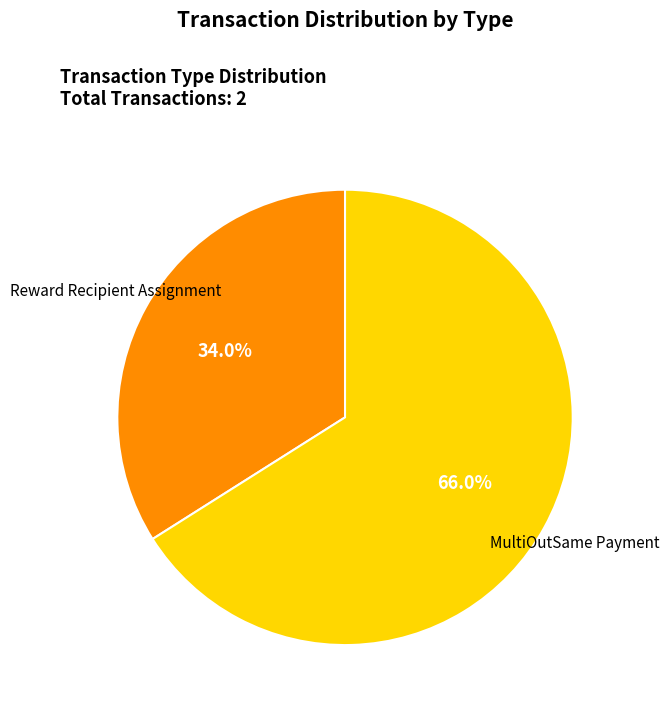

To the nearest percent, what is the difference between the largest and smallest slice percentages?

32%